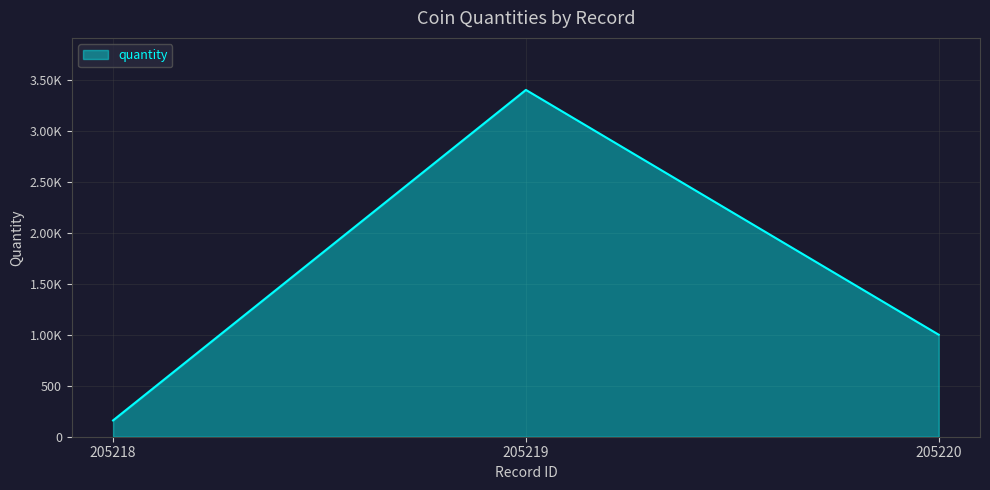

The chart shows a value of 2252 at 205219. True or false?

False